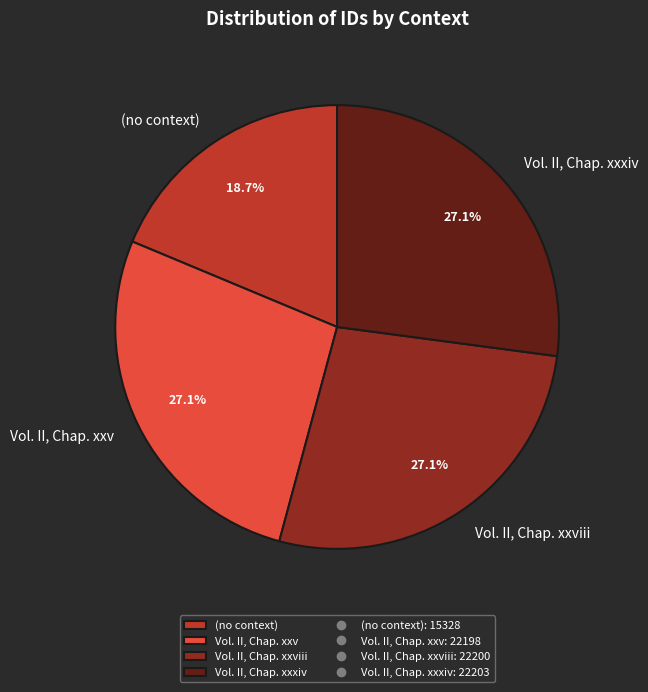

Is Vol. II, Chap. xxxiv the majority of the pie?

No